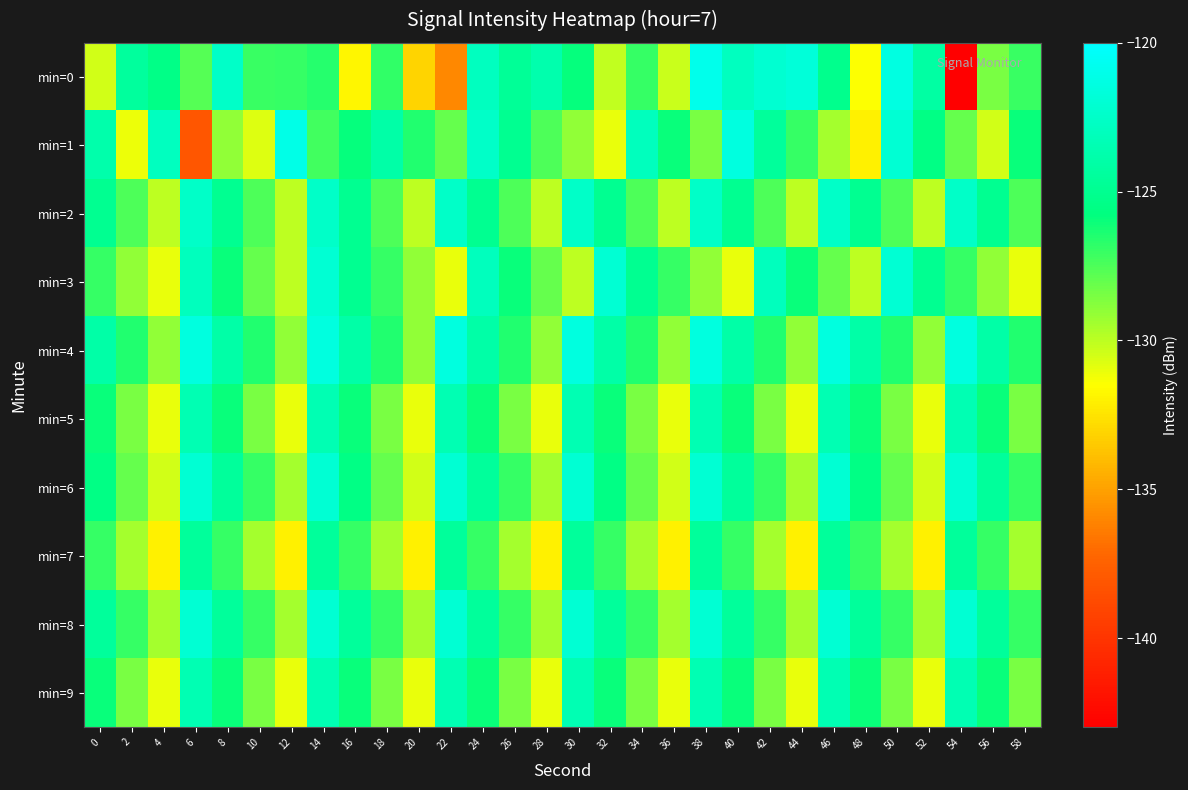

How many data points does each series have?

30